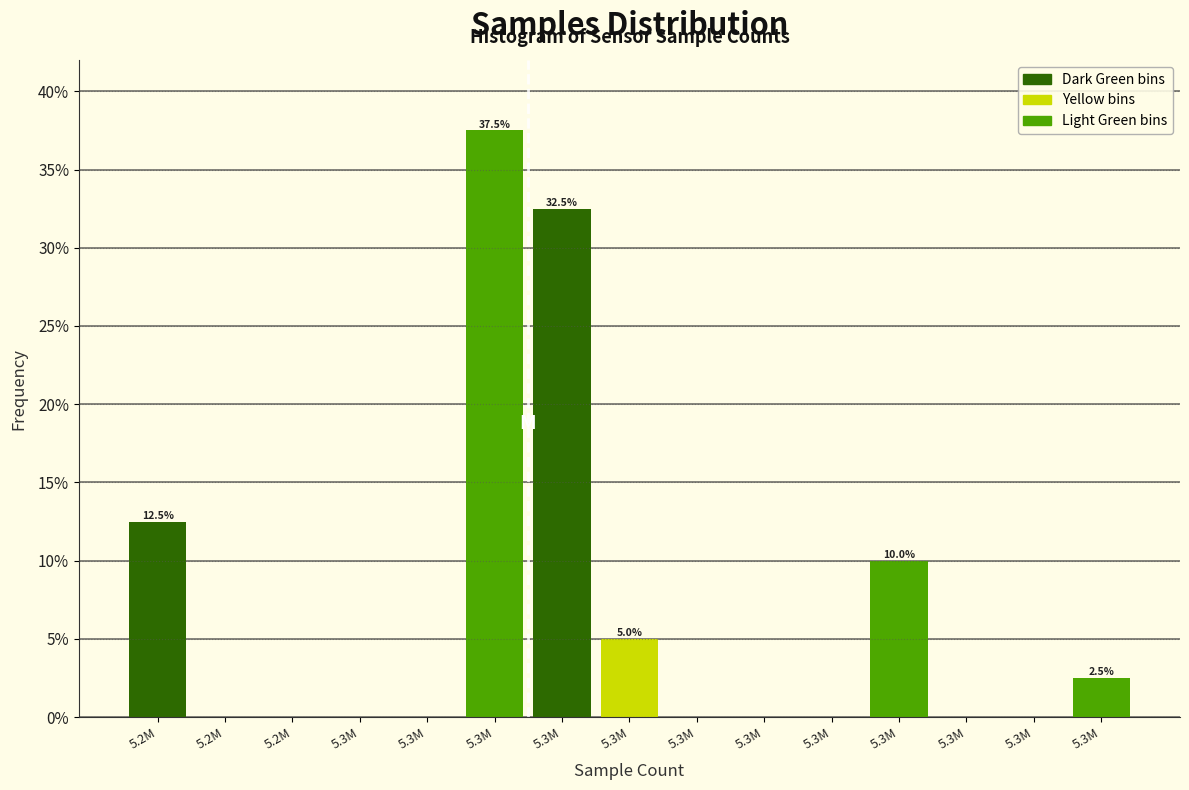

Count the number of categories in the chart.

15